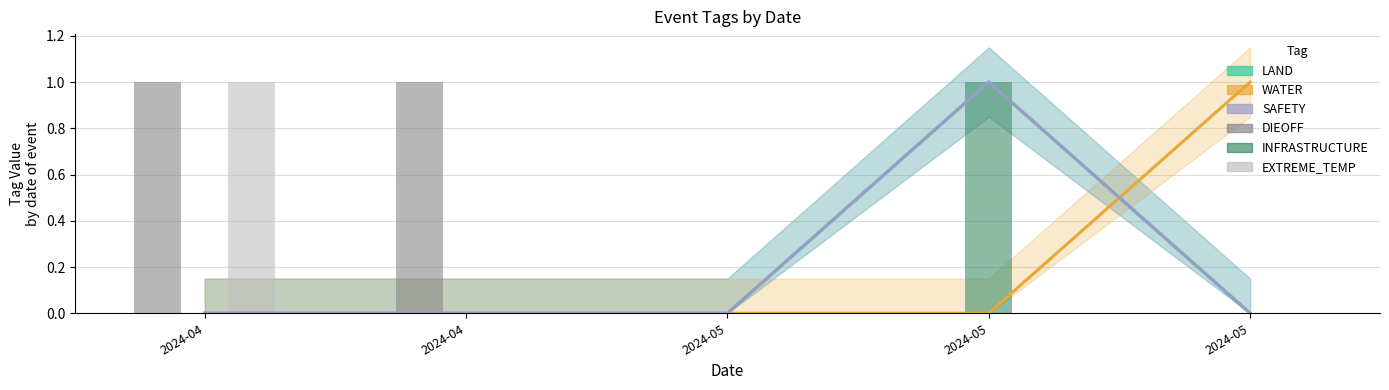

Reading right to left, list all the values displayed in this chart.

LAND: 2024-05=0	2024-05=1	2024-05=0	2024-04=0	2024-04=0
WATER: 2024-05=1	2024-05=0	2024-05=0	2024-04=0	2024-04=0
SAFETY: 2024-05=0	2024-05=1	2024-05=0	2024-04=0	2024-04=0
DIEOFF: 2024-05=0	2024-05=0	2024-05=0	2024-04=1	2024-04=1
INFRASTRUCTURE: 2024-05=0	2024-05=1	2024-05=0	2024-04=0	2024-04=0
EXTREME_TEMP: 2024-05=0	2024-05=0	2024-05=0	2024-04=0	2024-04=1